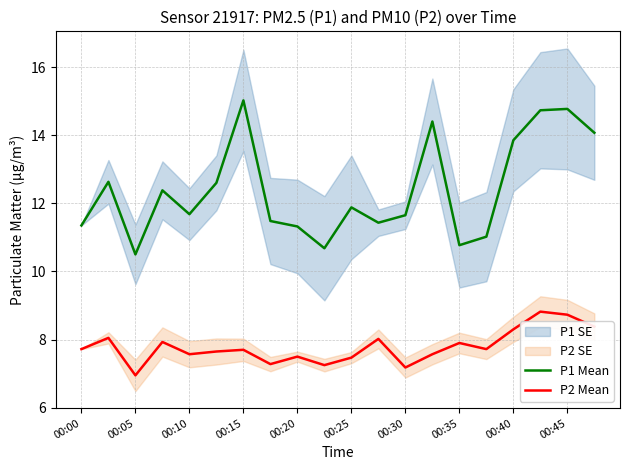

What is the minimum value for P1 Mean?

10.5